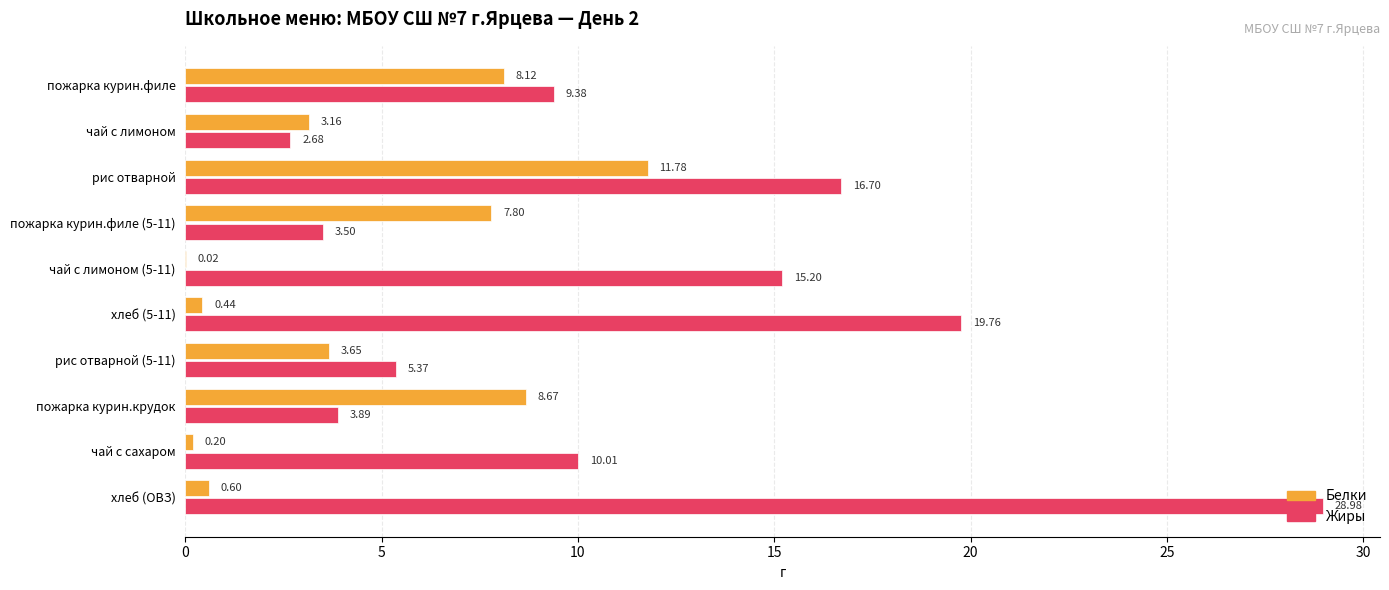

Which series changed the most between чай с лимоном (5-11) and пожарка курин.крудок?

Жиры